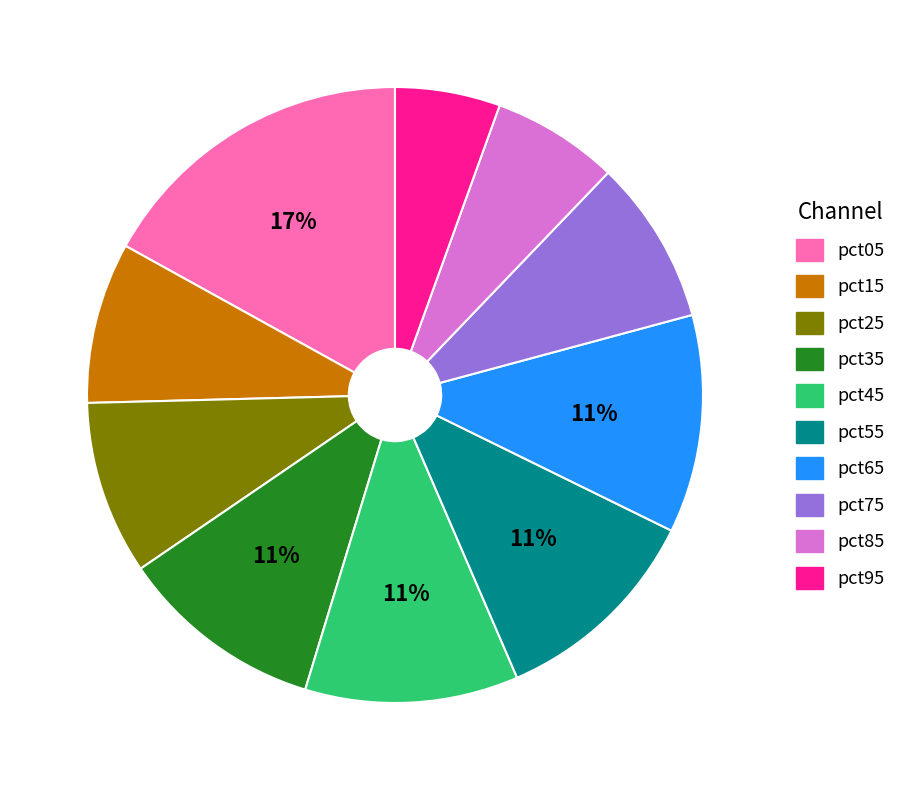

To the nearest percent, what portion does pct15 represent?

8%